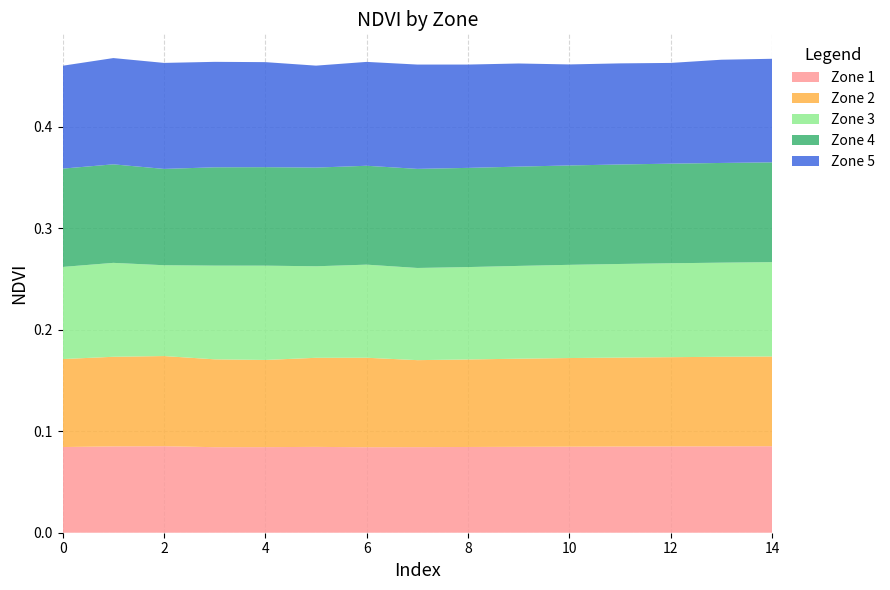

Reading left to right, transcribe all the data shown in this chart.

Zone 1: 0=0.1	1=0.1	2=0.1	3=0.1	4=0.1	5=0.1	6=0.1	7=0.1	8=0.1	9=0.1	10=0.1	11=0.1	12=0.1	13=0.1	14=0.1
Zone 2: 0=0.1	1=0.1	2=0.1	3=0.1	4=0.1	5=0.1	6=0.1	7=0.1	8=0.1	9=0.1	10=0.1	11=0.1	12=0.1	13=0.1	14=0.1
Zone 3: 0=0.1	1=0.1	2=0.1	3=0.1	4=0.1	5=0.1	6=0.1	7=0.1	8=0.1	9=0.1	10=0.1	11=0.1	12=0.1	13=0.1	14=0.1
Zone 4: 0=0.1	1=0.1	2=0.1	3=0.1	4=0.1	5=0.1	6=0.1	7=0.1	8=0.1	9=0.1	10=0.1	11=0.1	12=0.1	13=0.1	14=0.1
Zone 5: 0=0.1	1=0.1	2=0.1	3=0.1	4=0.1	5=0.1	6=0.1	7=0.1	8=0.1	9=0.1	10=0.1	11=0.1	12=0.1	13=0.1	14=0.1